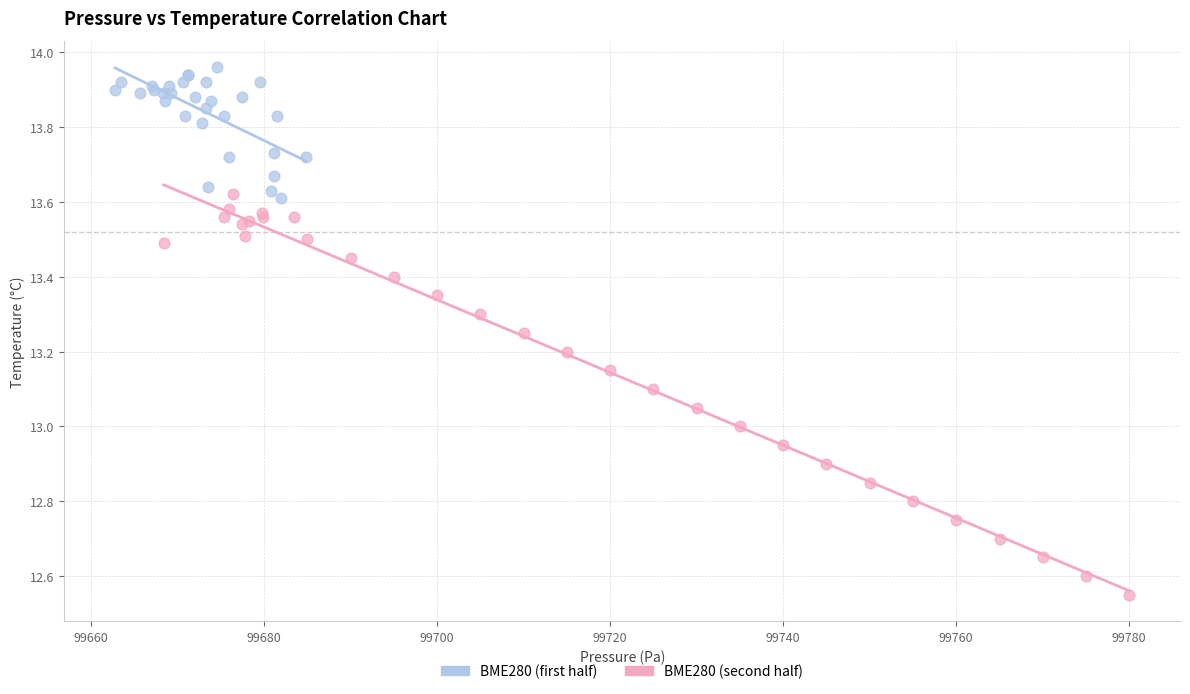

Which series has the widest spread of Y values?

BME280 (second half)